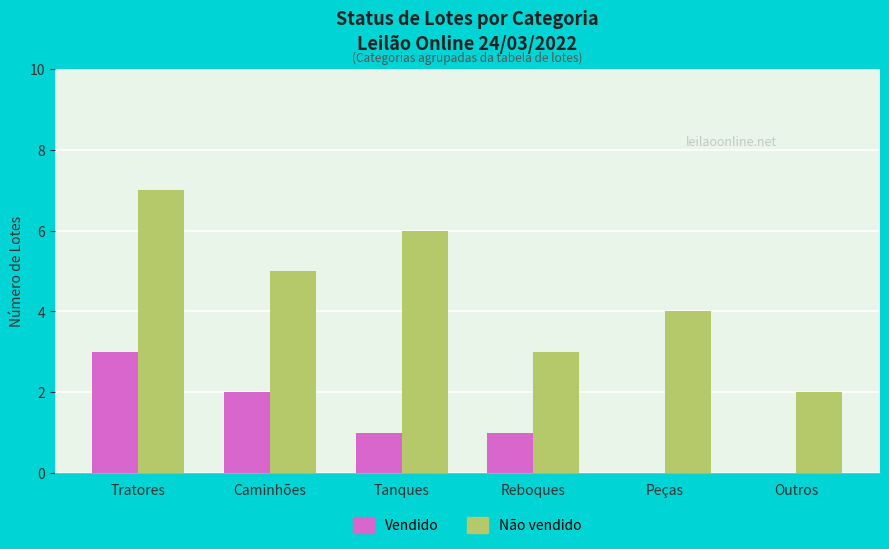

Which series changed the most between Caminhões and Reboques?

Não vendido